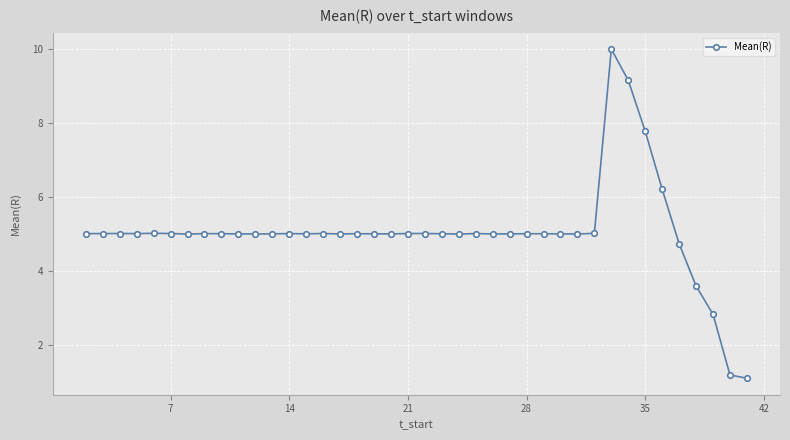

What is the value of the 8th point from the left?

5.0